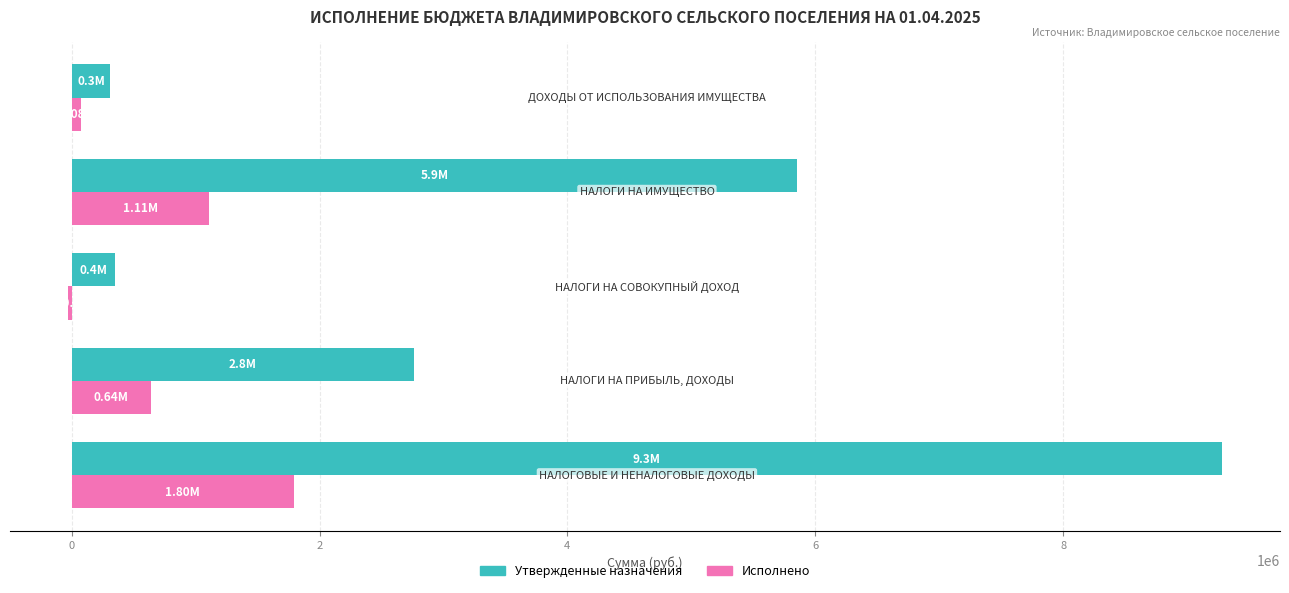

List the series in order of their peak value, highest first.

Утвержденные назначения, Исполнено